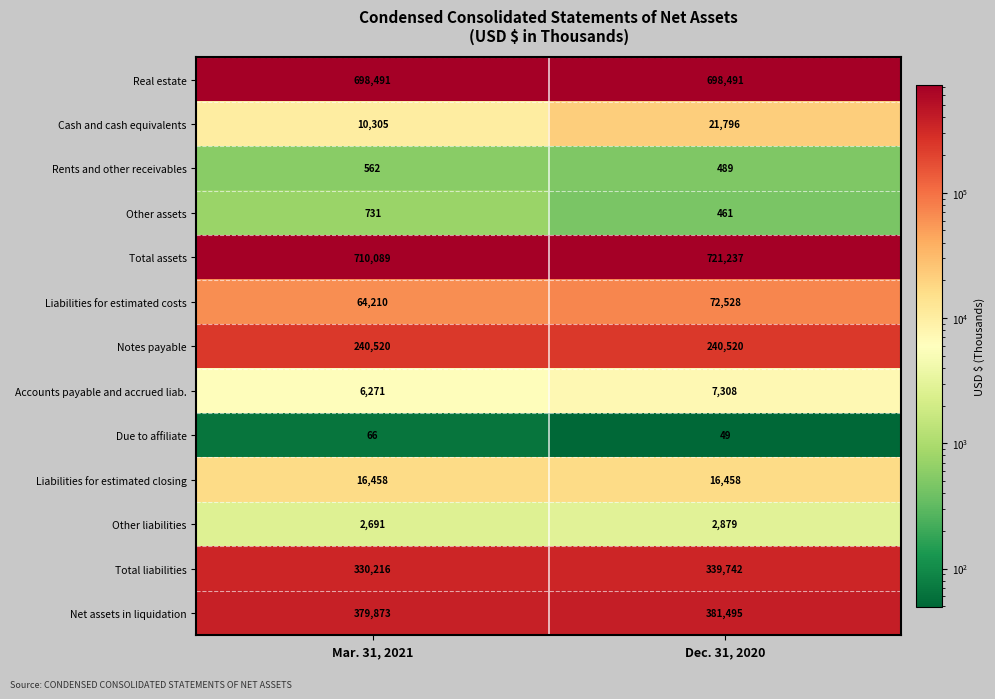

At Dec. 31, 2020, list the series in order from smallest to largest.

Due to affiliate, Other assets, Rents and other receivables, Other liabilities, Accounts payable and accrued liab., Liabilities for estimated closing, Cash and cash equivalents, Liabilities for estimated costs, Notes payable, Total liabilities, Net assets in liquidation, Real estate, Total assets